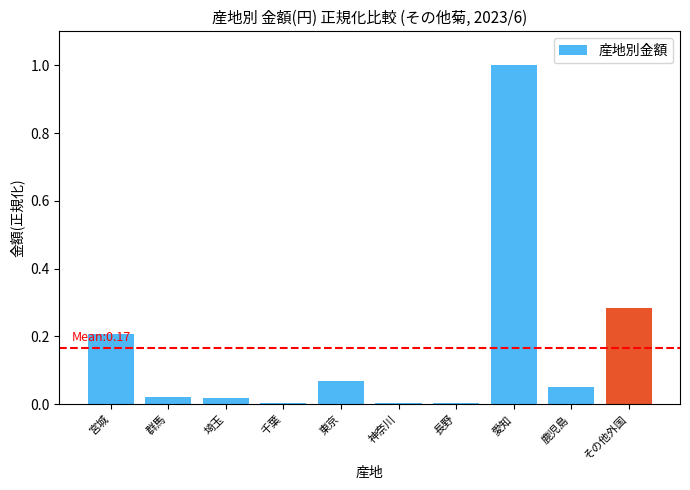

At which category does the chart reach its peak across all series?

愛知